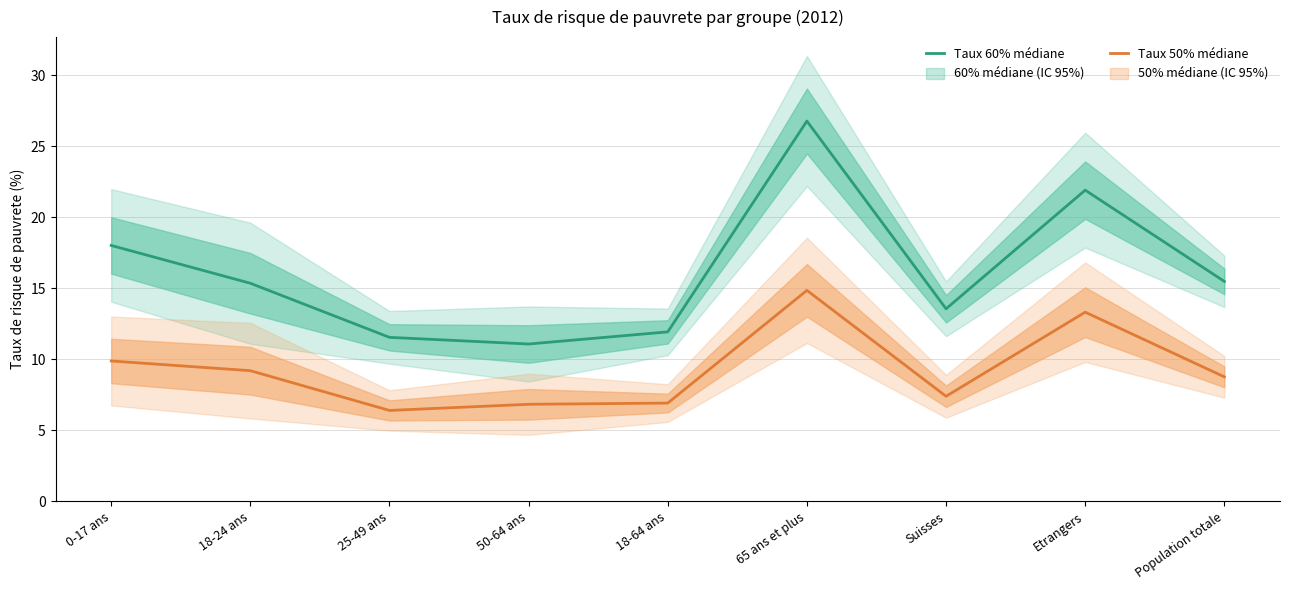

How many interior local peaks does the Taux 50% mediane series have?

2